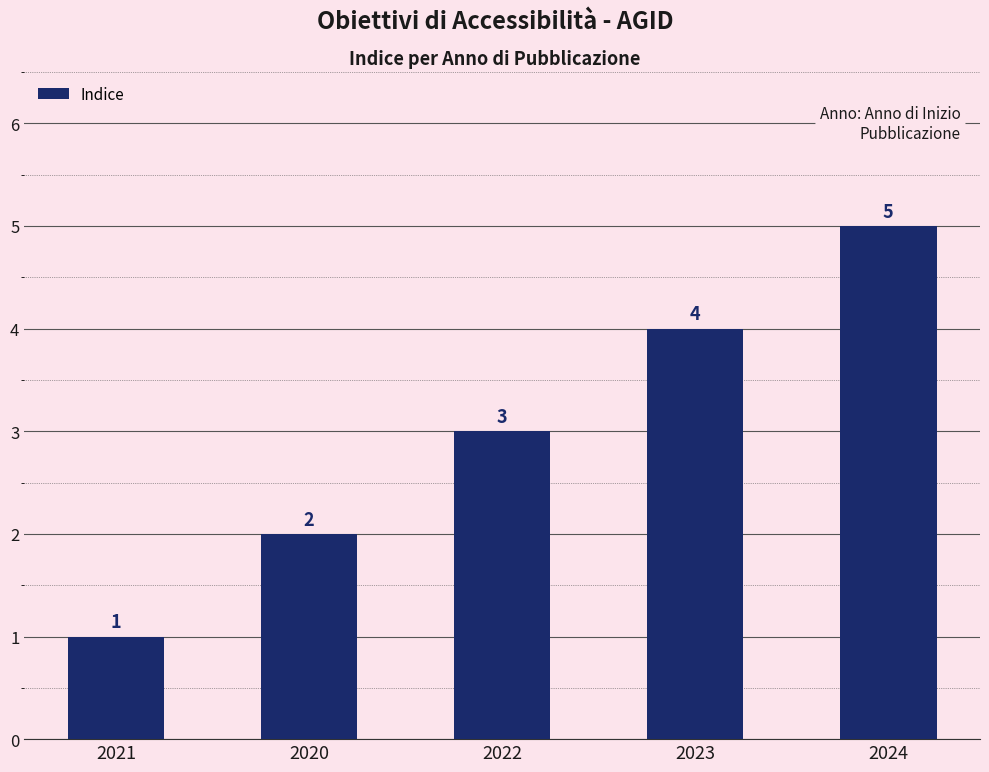

At which label is the value closest to 3?

2022